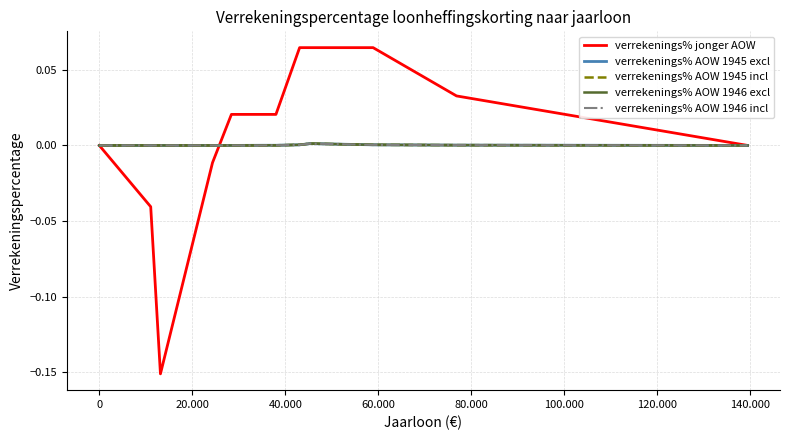

List the series in order of their peak value, highest first.

verrekenings% jonger AOW, verrekenings% AOW 1945 excl, verrekenings% AOW 1945 incl, verrekenings% AOW 1946 excl, verrekenings% AOW 1946 incl